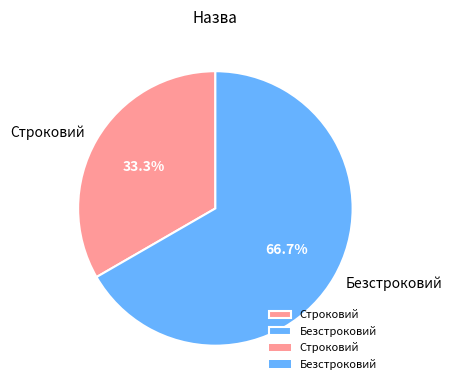

What percentage do Безстроковий and Строковий together represent?

100.0%